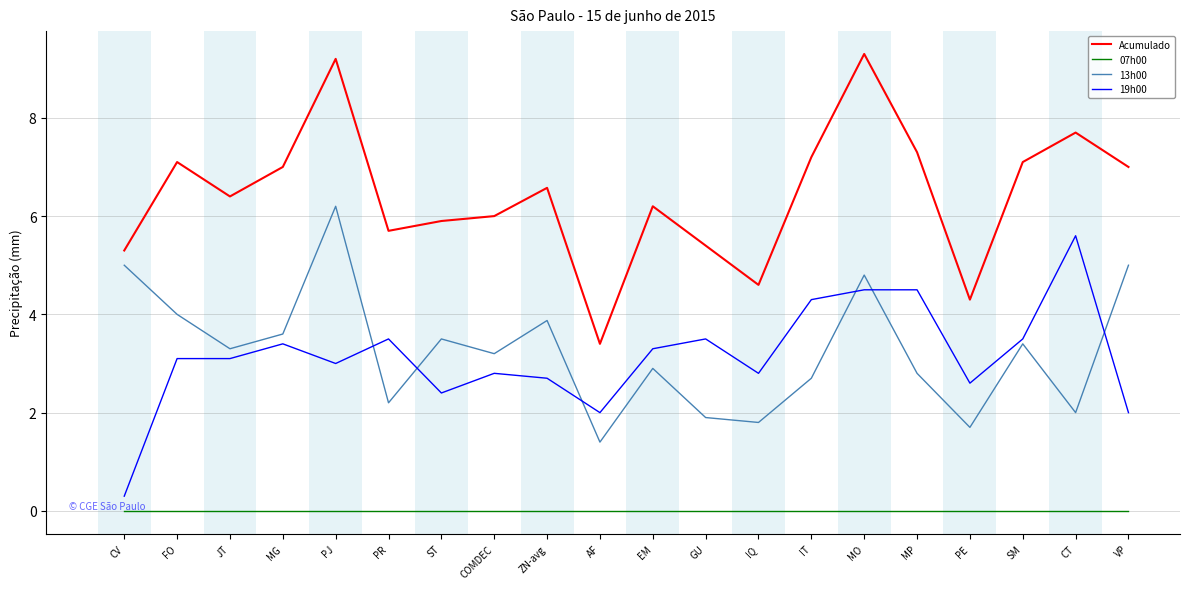

The value of 19h00 at ST is 1.5. True or false?

False